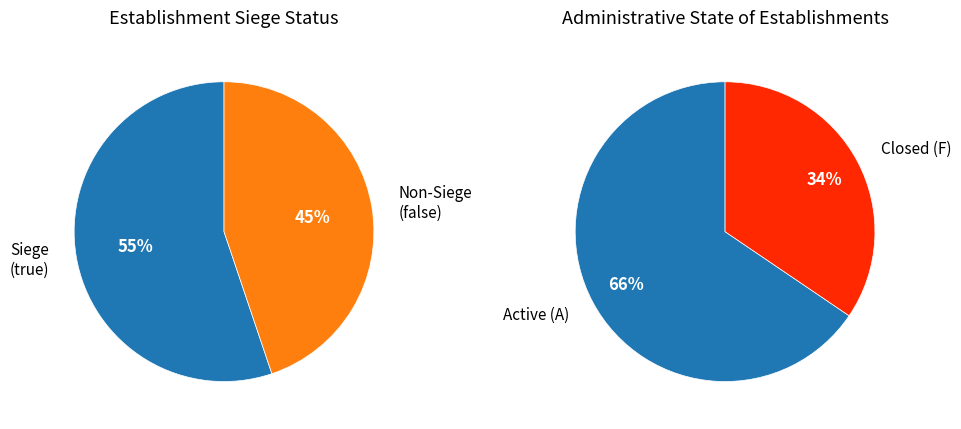

True or false: true accounts for 66% of the total.

False